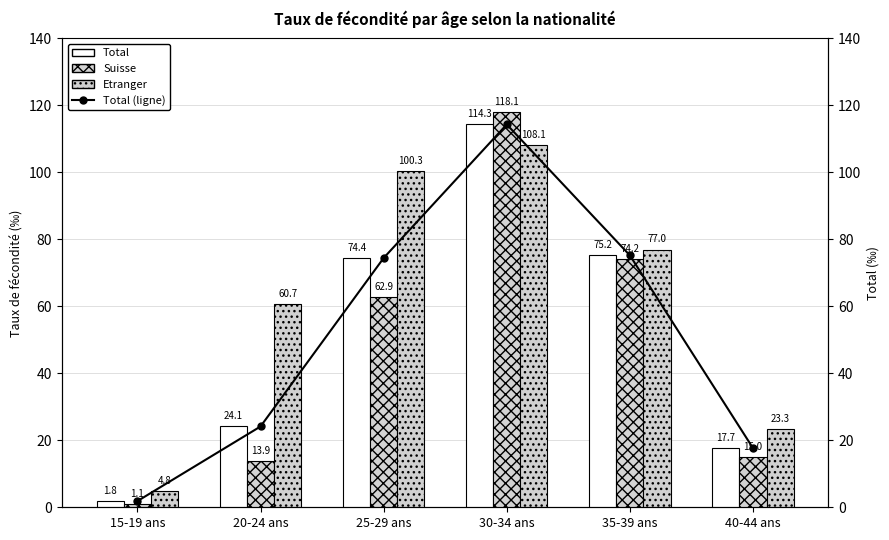

What position from the right is 35-39 ans?

2